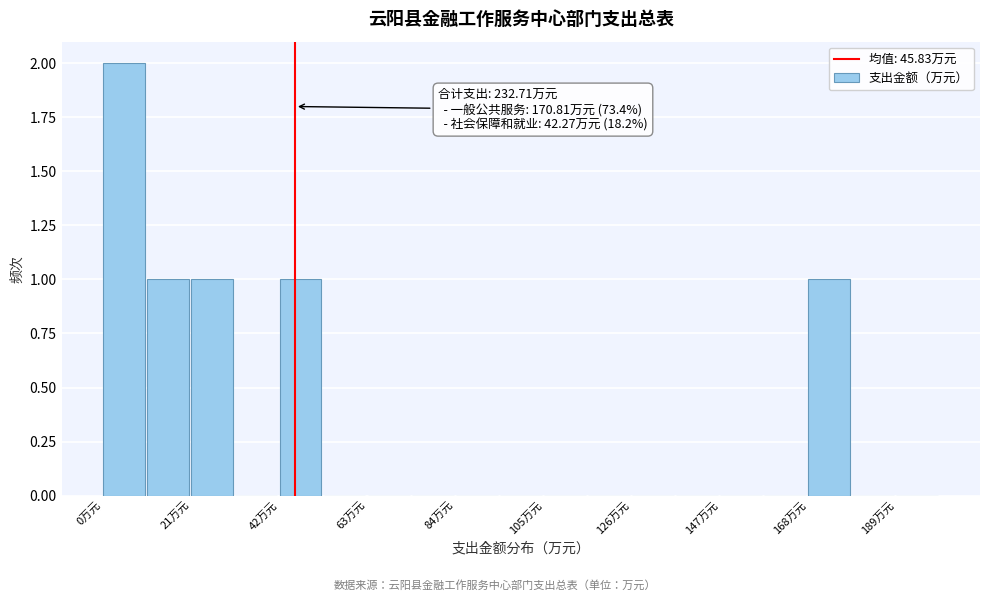

Around what value on the x-axis is the tallest bar? Give the approximate position of its centre, as read against the axis.

5